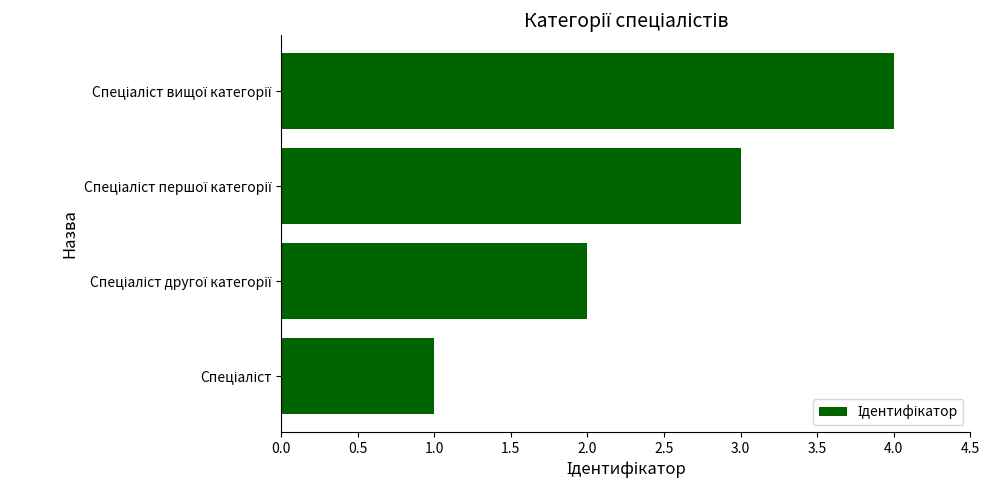

What is the sum of all values?

10